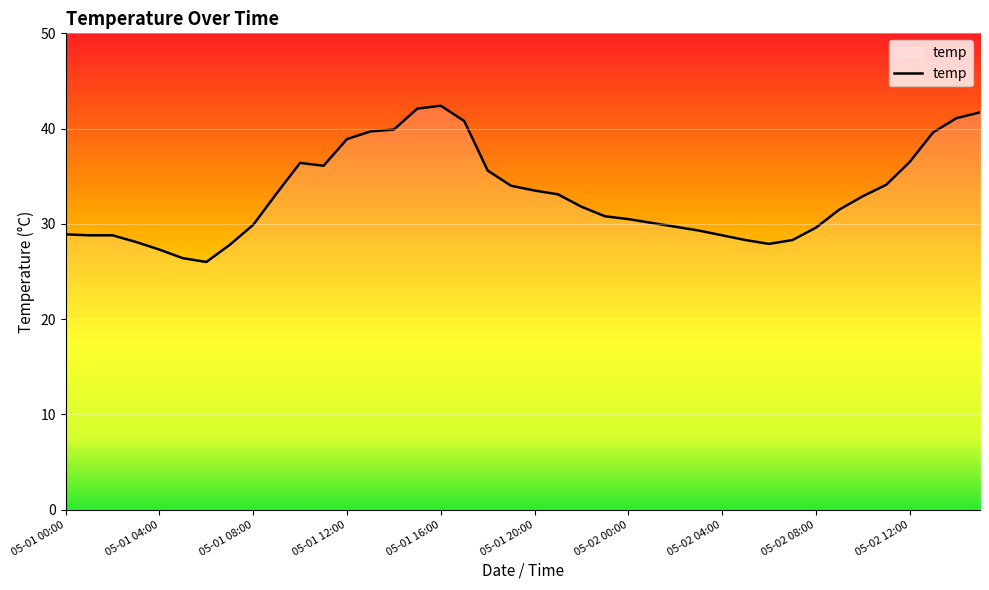

What is the minimum value shown in the chart?

26.0